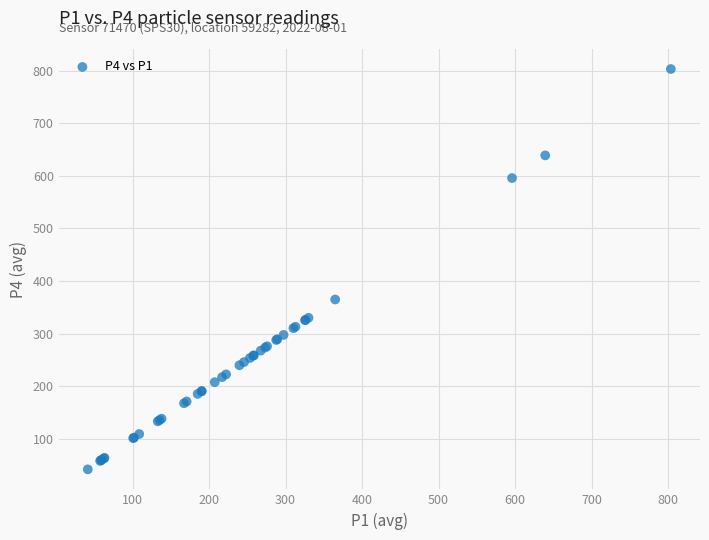

What Y value in the scatter plot is closest to 422?

364.8